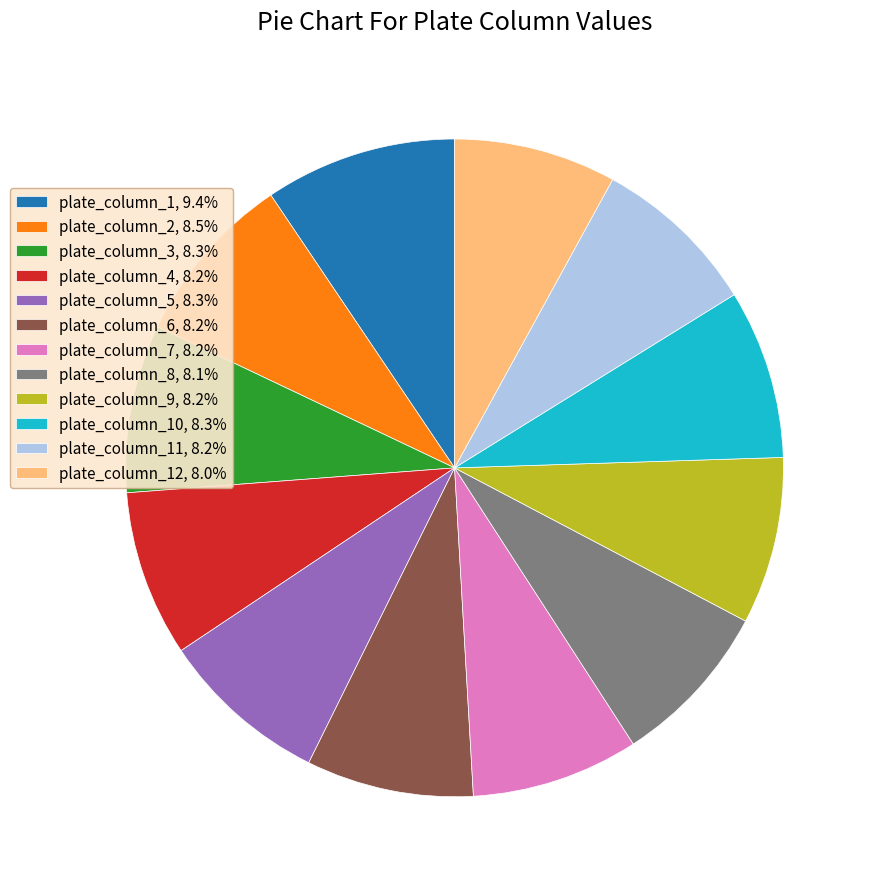

What is the ratio of the value at plate_column_12, 8.0% to the value at plate_column_1, 9.4%?

0.8